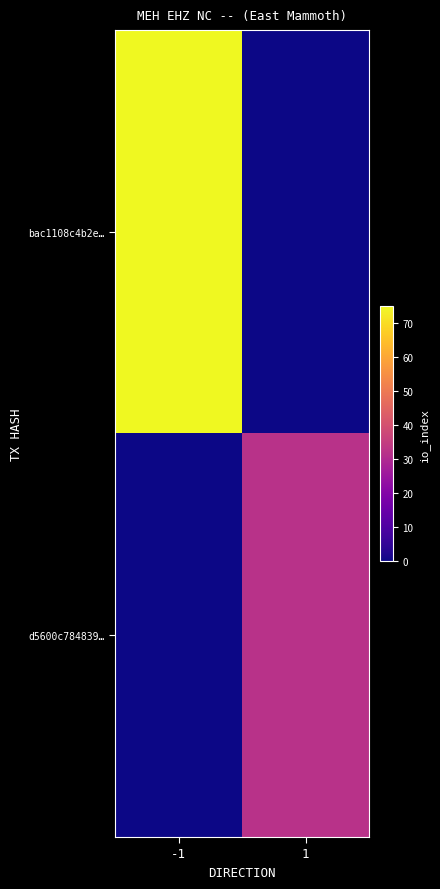

Between -1 and 1, which series saw the biggest shift?

bac1108c4b2e…